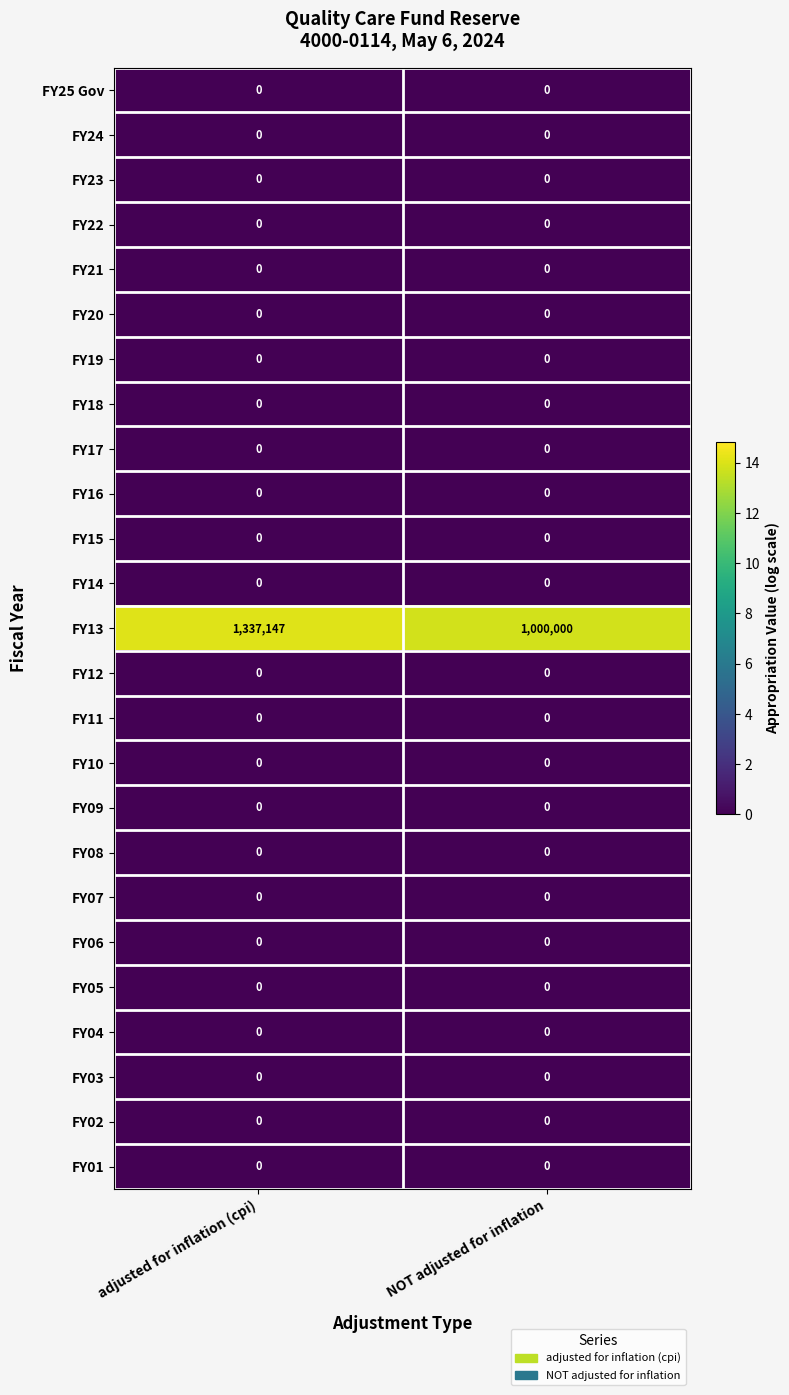

What is the greatest value displayed?

1337147